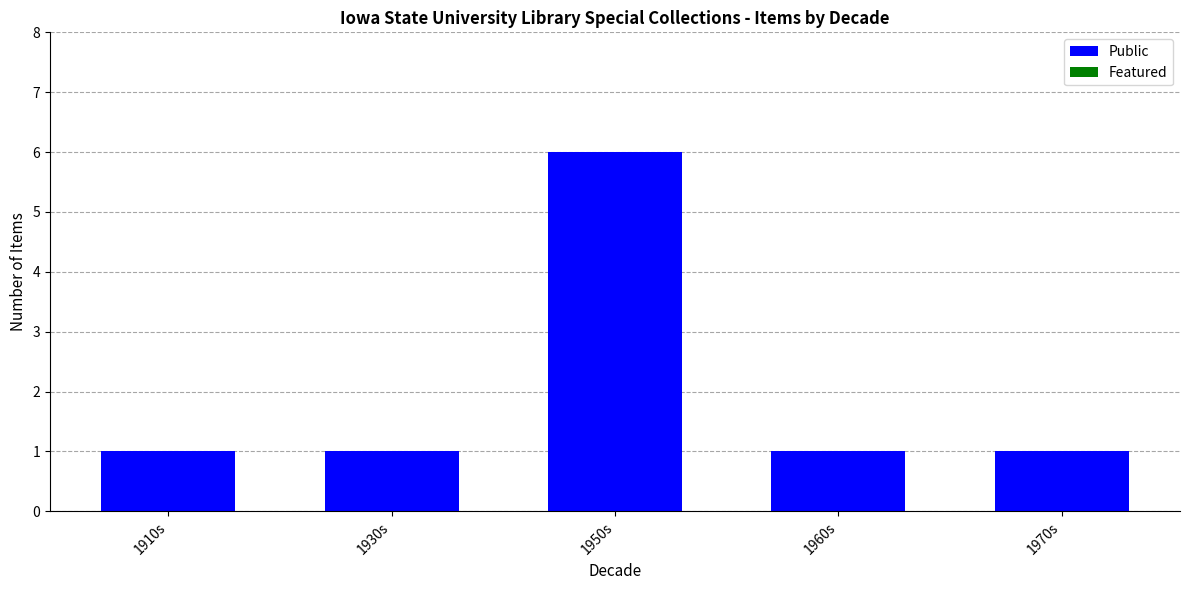

What is the change in value from 1950s to 1970s?

-5